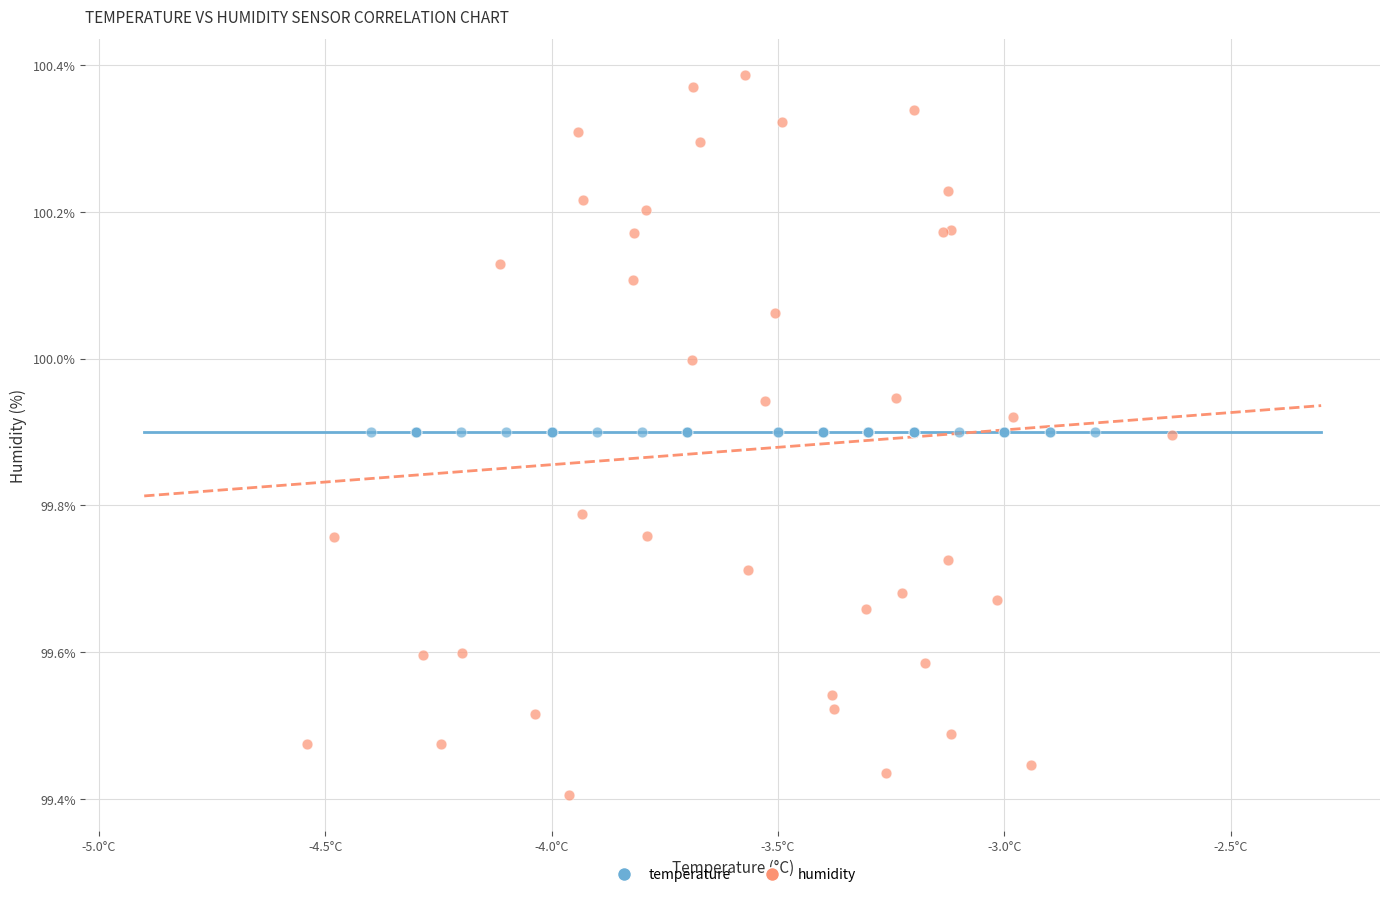

Which series contains the highest Y value?

humidity